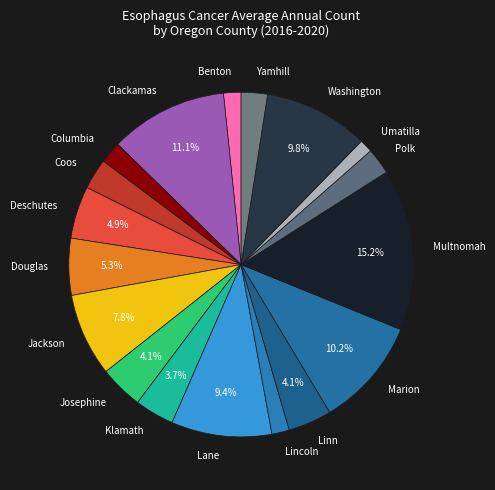

Count the number of slices in the pie.

18